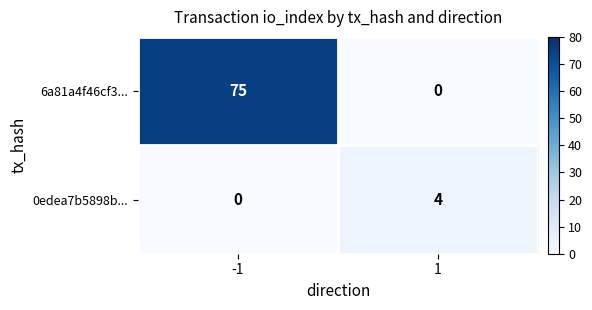

What is the sum of the 6a81a4f46cf3... values at -1 and 1?

75